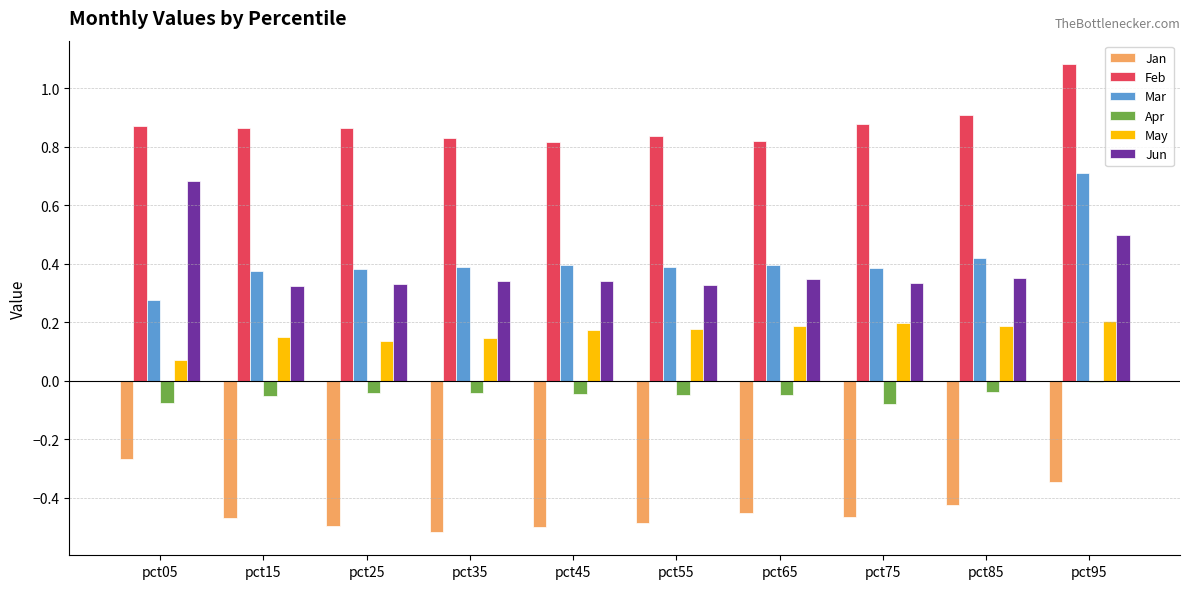

Between pct05 and pct75, which series saw the biggest shift?

Jun